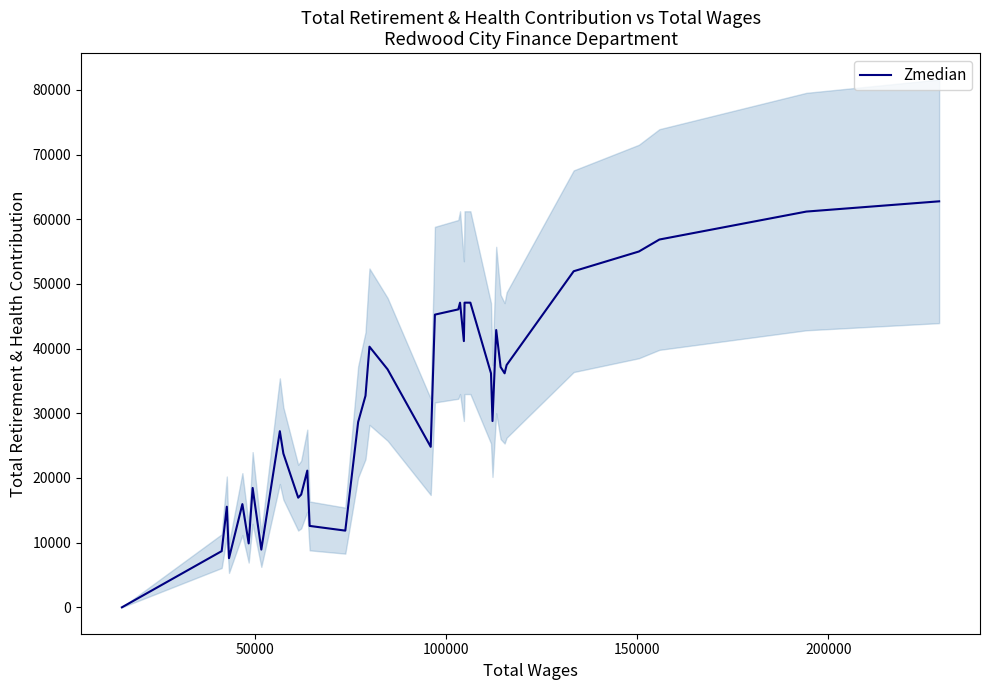

What is the highest value of the Zmedian series?

62784